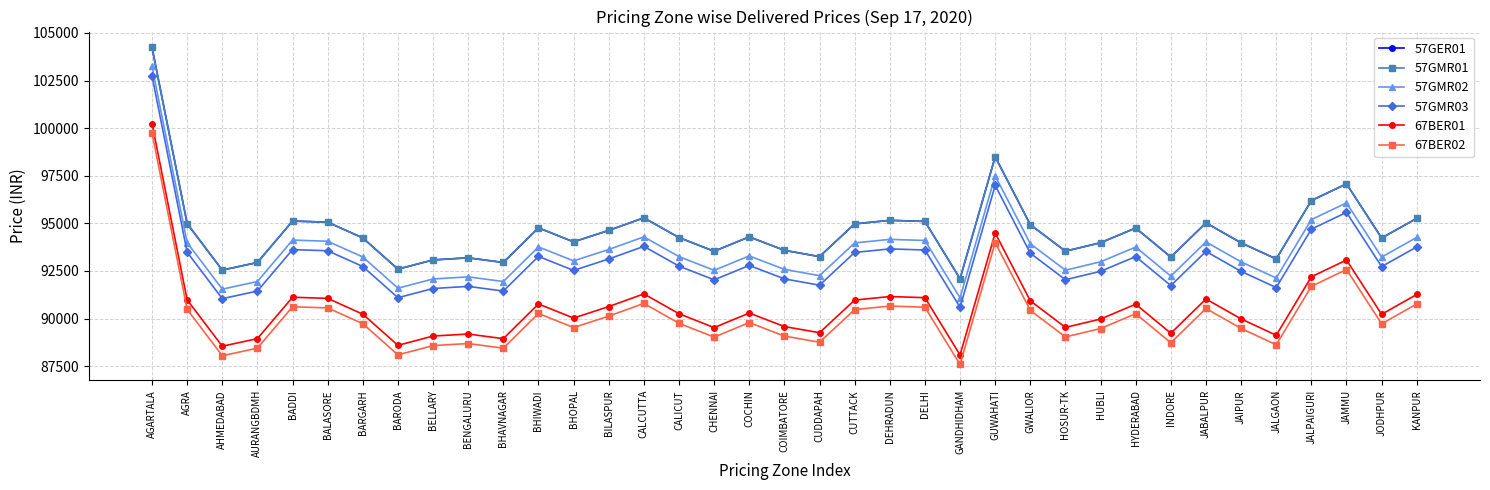

Which category has the lowest value in the 57GMR02 series?

GANDHIDHAM